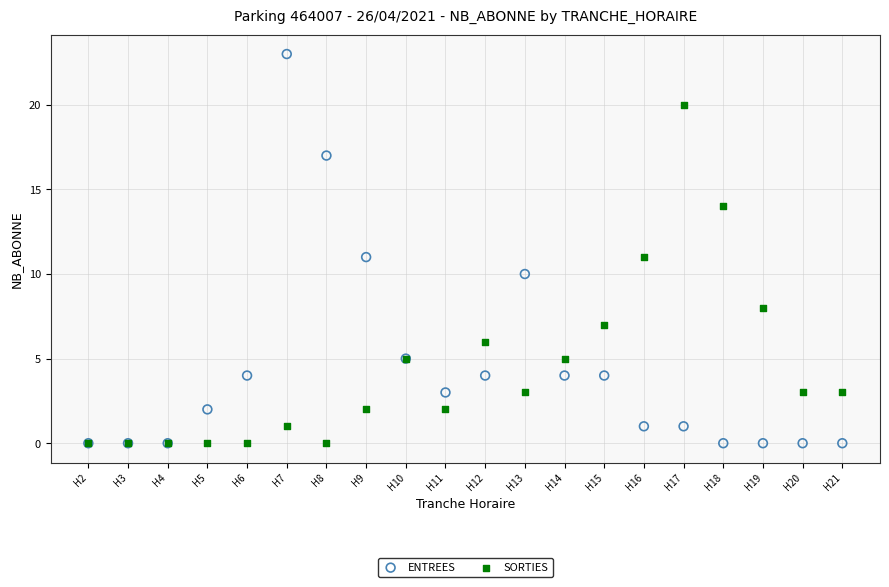

Which series reaches the maximum Y coordinate?

ENTREES